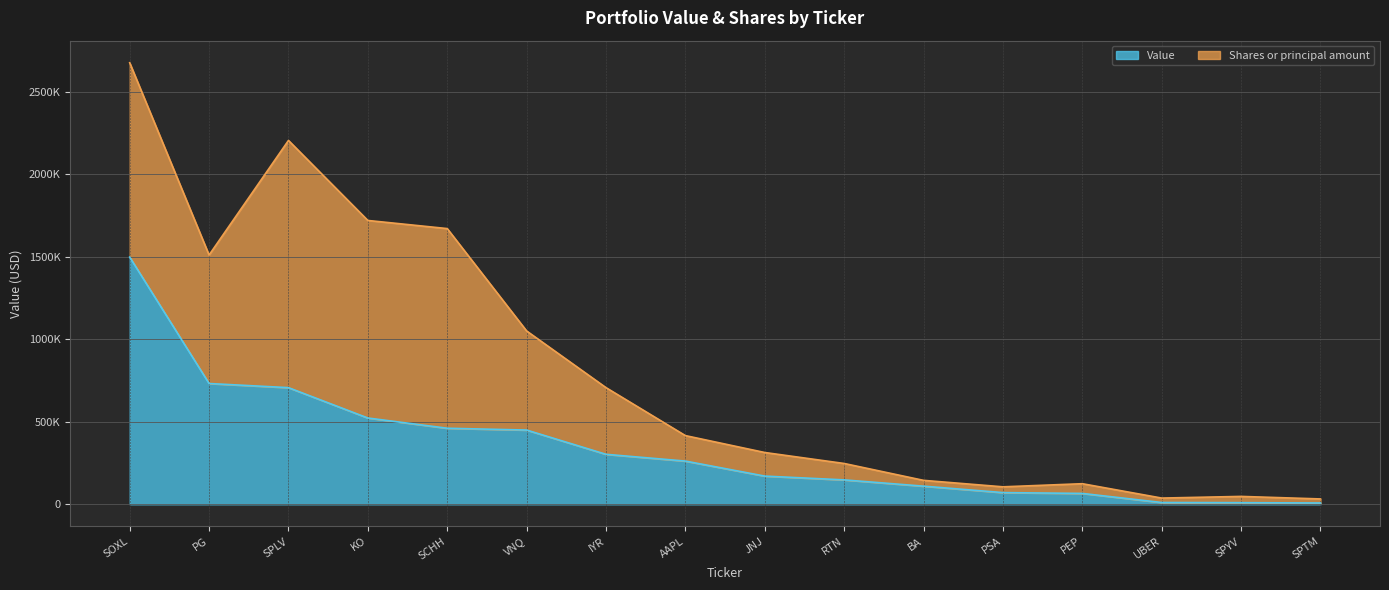

At which category does the chart reach its peak across all series?

SOXL